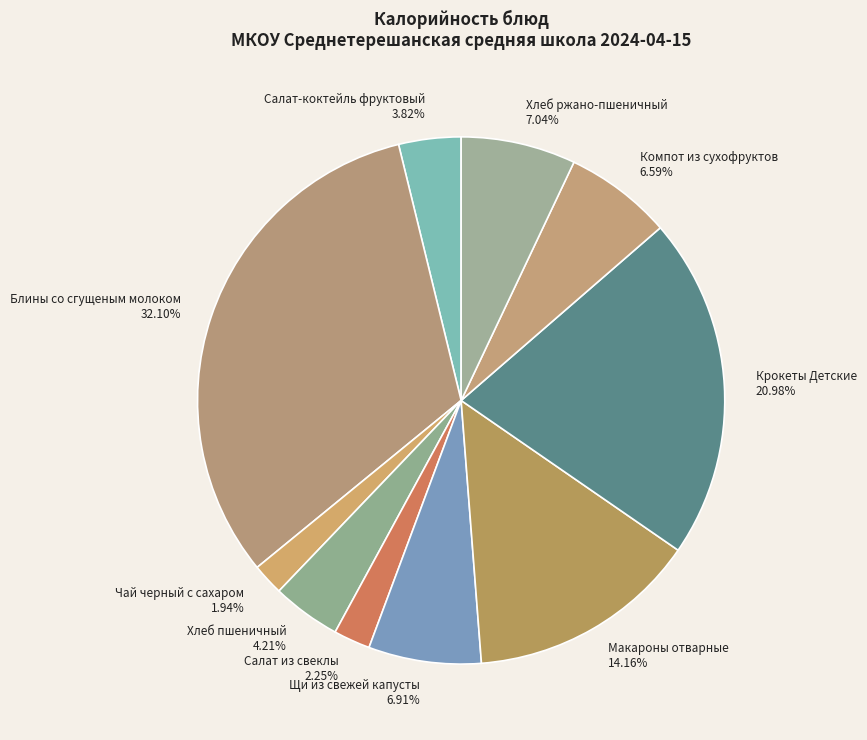

Is there any slice that represents more than half of the pie?

No